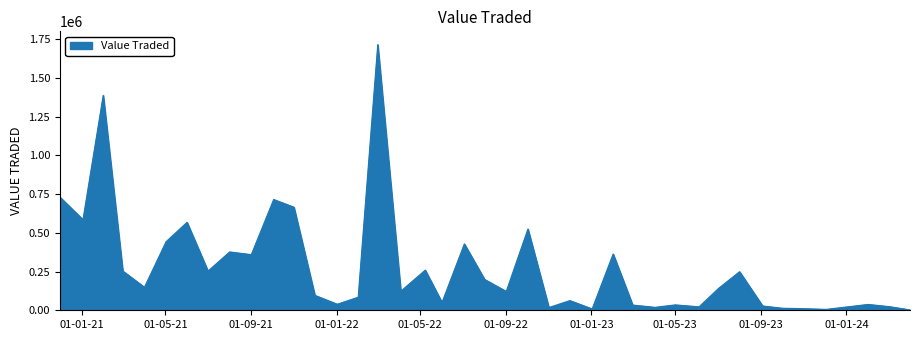

What is the greatest value displayed?

1715878